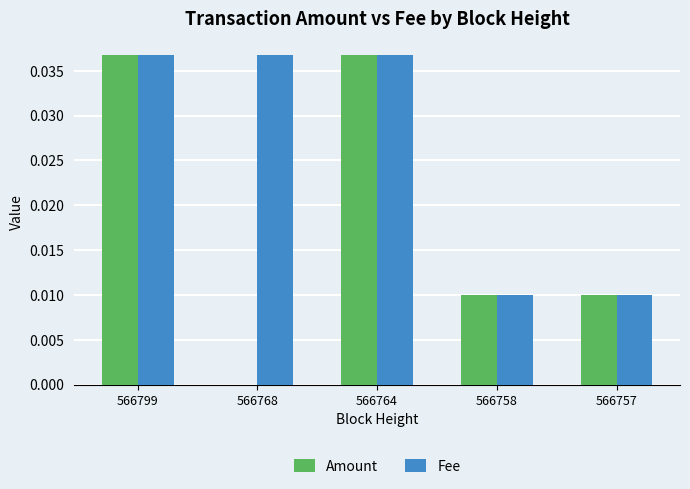

How many Amount values are between 0 and 1?

5